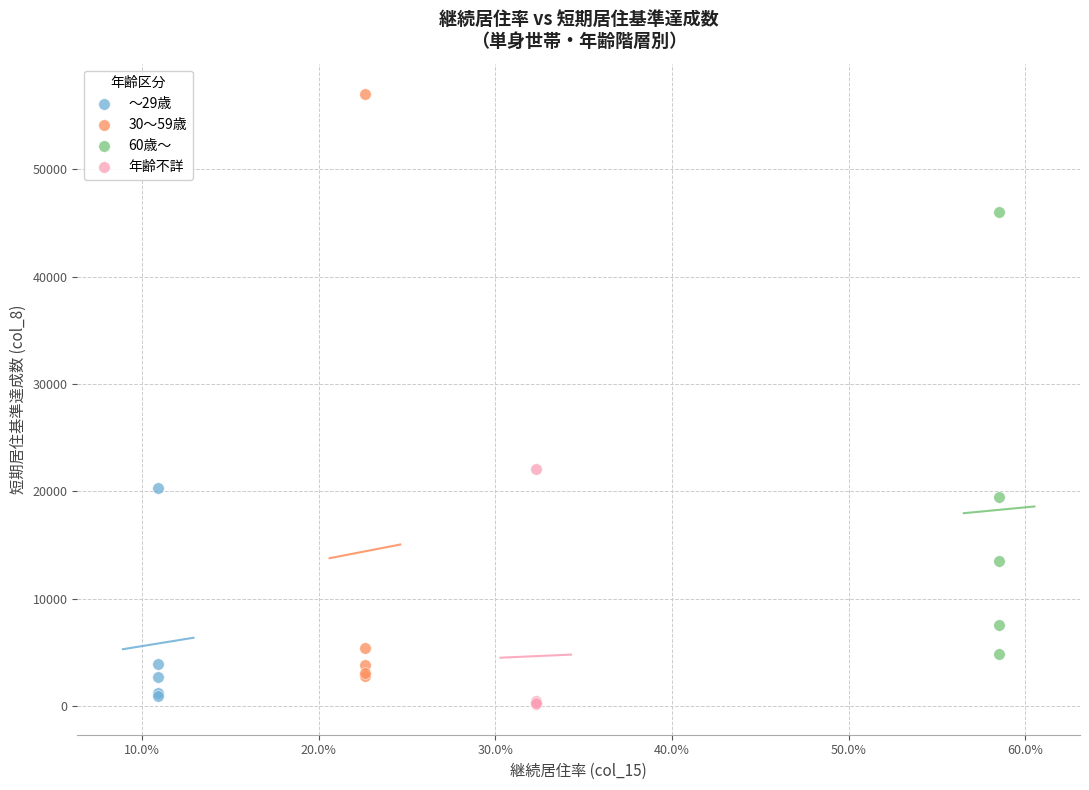

Which series has the widest spread of Y values?

30～59歳